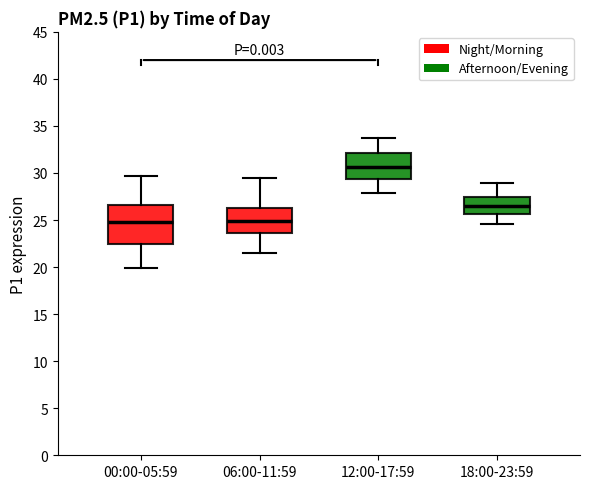

Reading left to right, transcribe this box plot: for each box, give where its median line is, the range the box spans, and where its two whiskers end, as read against the y-axis. The values are not printed on the chart, so give them approximately, as read against the axis.

00:00-05:59: median 25.0, box 22.5 to 26.5, whiskers 20.0 to 29.5
06:00-11:59: median 25.0, box 23.5 to 26.5, whiskers 21.5 to 29.5
12:00-17:59: median 30.5, box 29.5 to 32.0, whiskers 28.0 to 34.0
18:00-23:59: median 26.5, box 25.5 to 27.5, whiskers 24.5 to 29.0